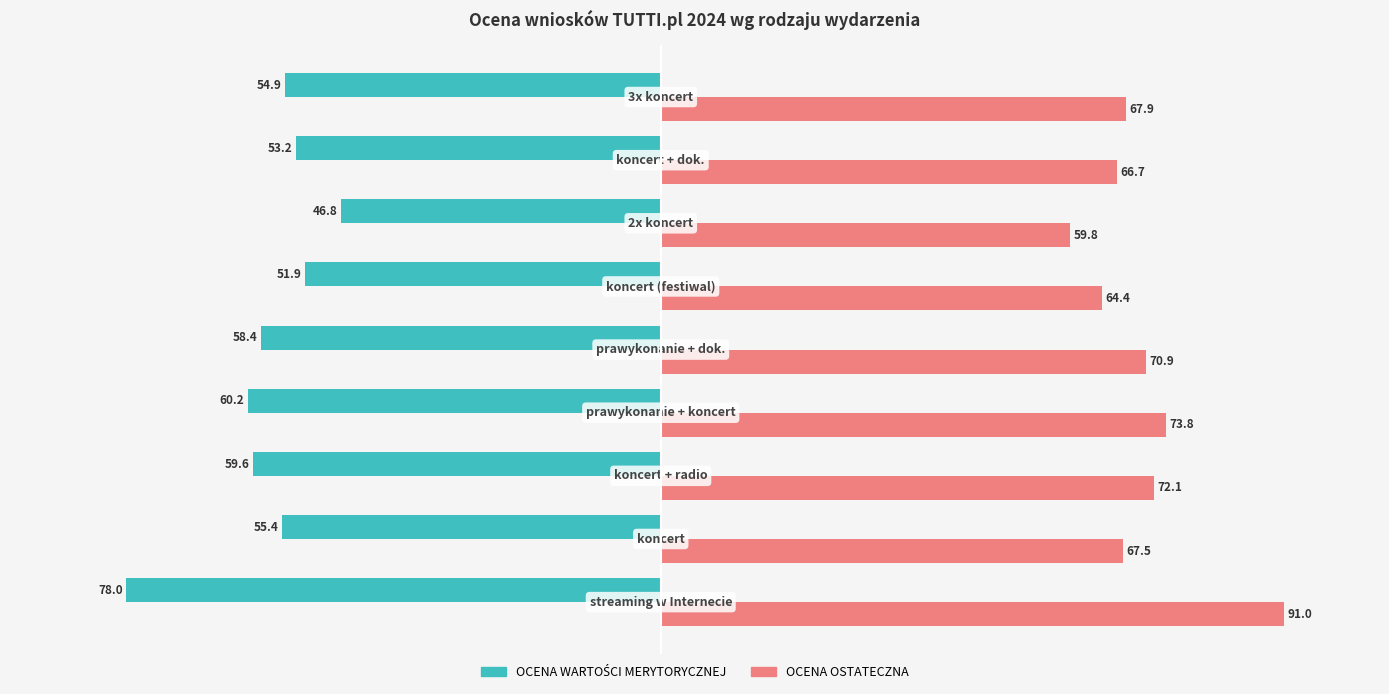

What is the maximum value shown in the chart?

91.0